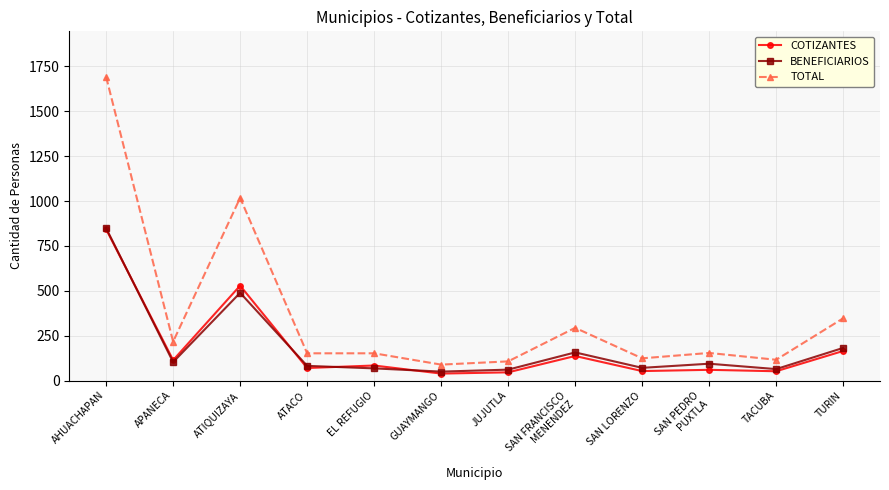

At how many categories does at least one series exceed 1259?

1